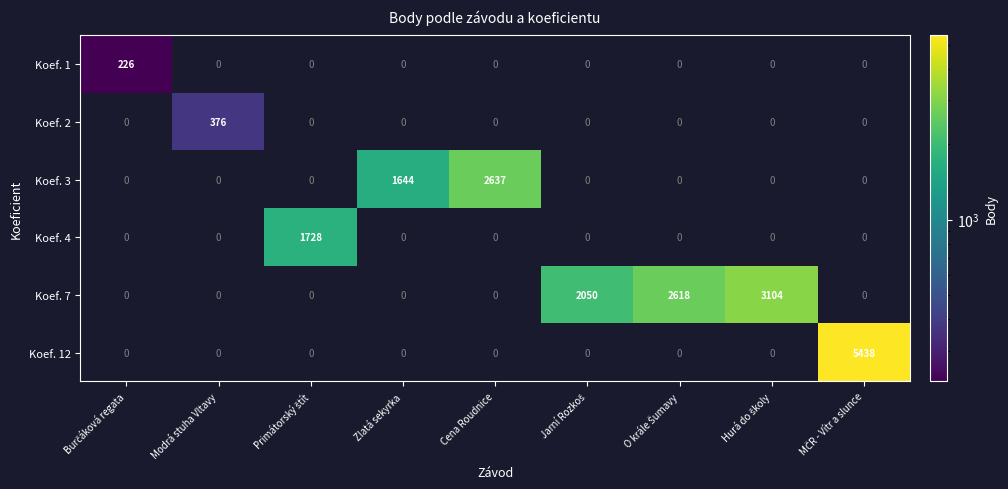

The Koef. 3 series shows 1042 at Cena Roudnice. True or false?

False